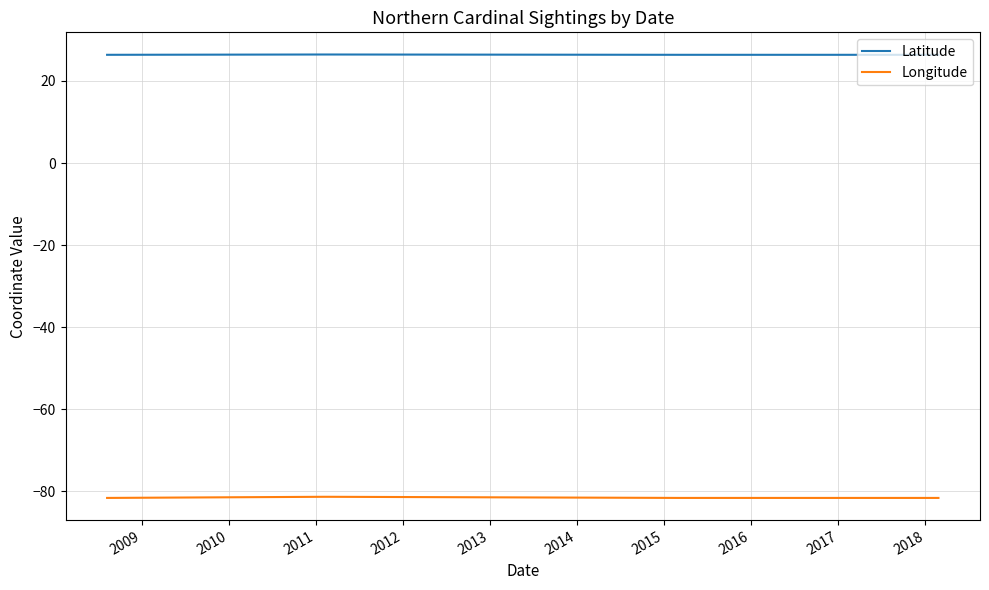

What are all the series names shown in the legend?

Latitude, Longitude